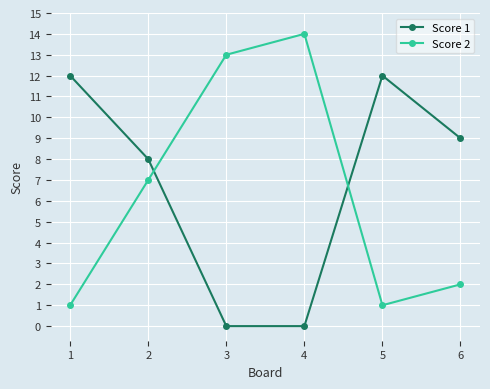

What is the value of the Score 1 point at the 5th from the left?

12